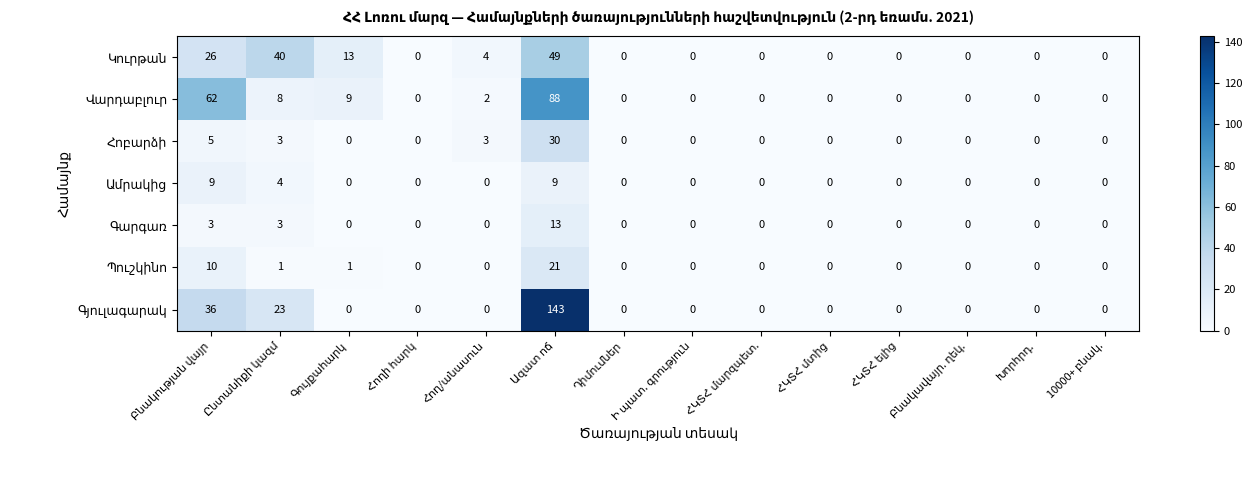

What is the greatest value displayed?

143